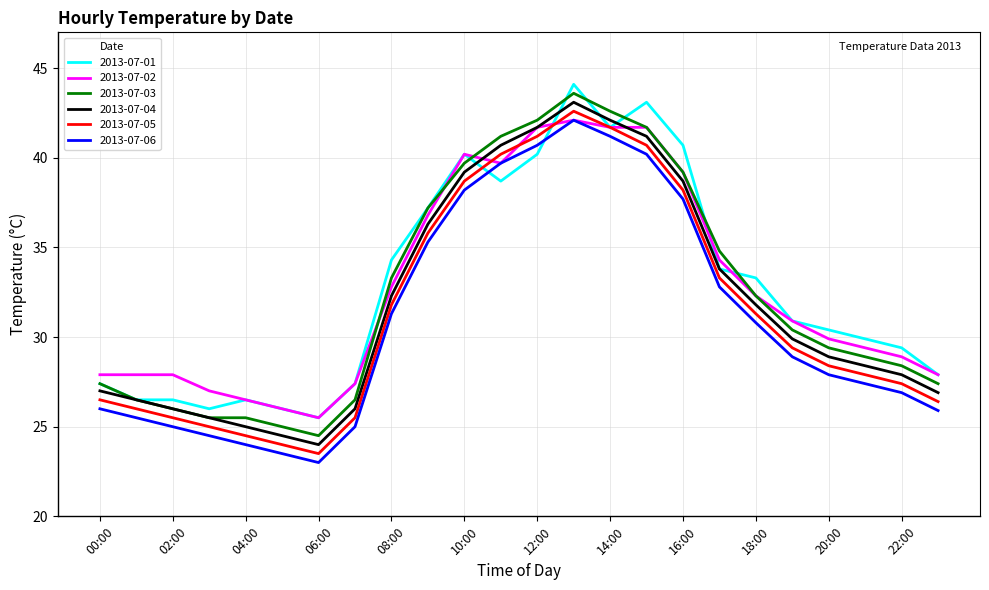

True or false: 2013-07-05 and 2013-07-04 intersect in this chart.

False